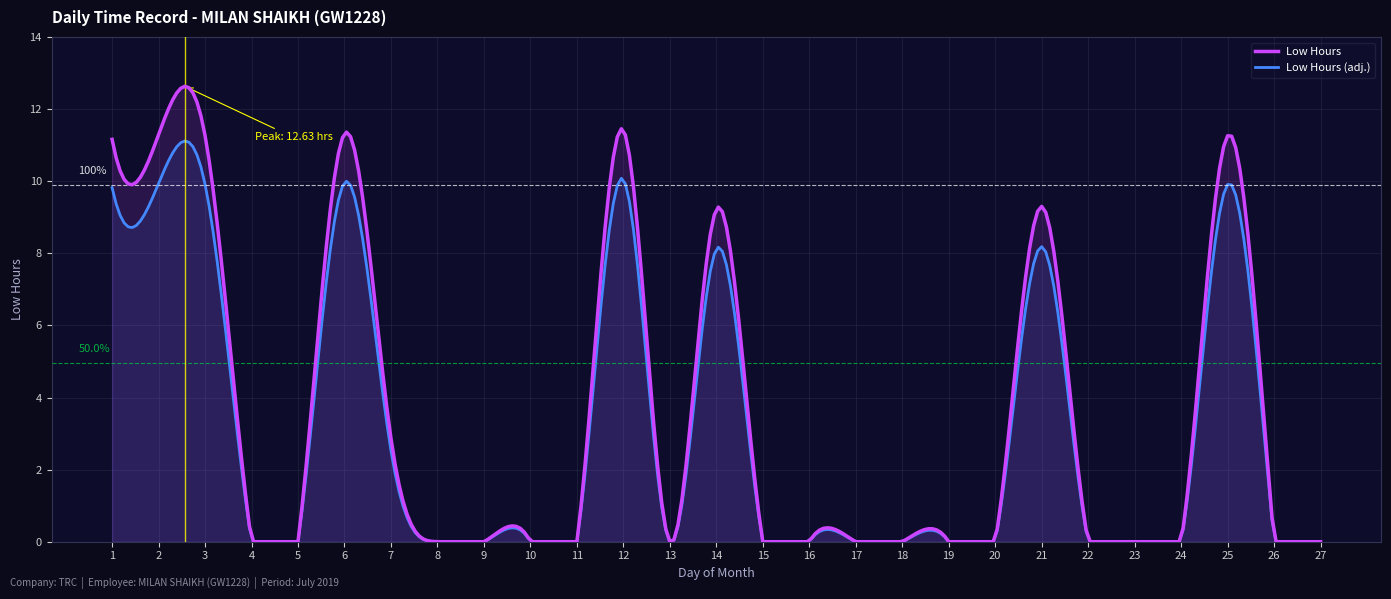

Reading right to left, transcribe all the data shown in this chart.

0.0	0.0	11.3	0.0	0.0	0.0	9.3	0.0	0.0	0.0	0.0	0.0	0.0	9.2	0.0	11.4	0.0	0.0	0.0	0.0	2.9	11.3	0.0	0.0	11.3	11.3	11.2